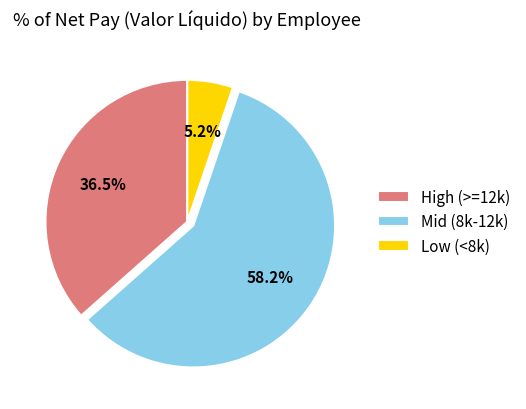

Which category has the biggest portion of the pie?

Mid (8k-12k)